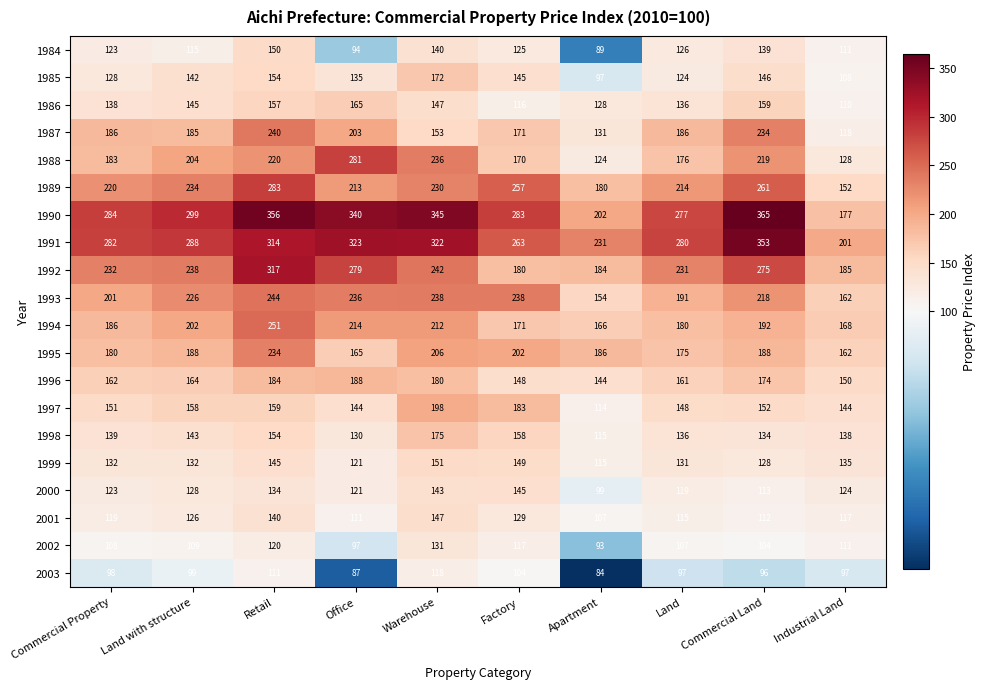

What is the difference between the second highest and second lowest values in the 2002 series?

23